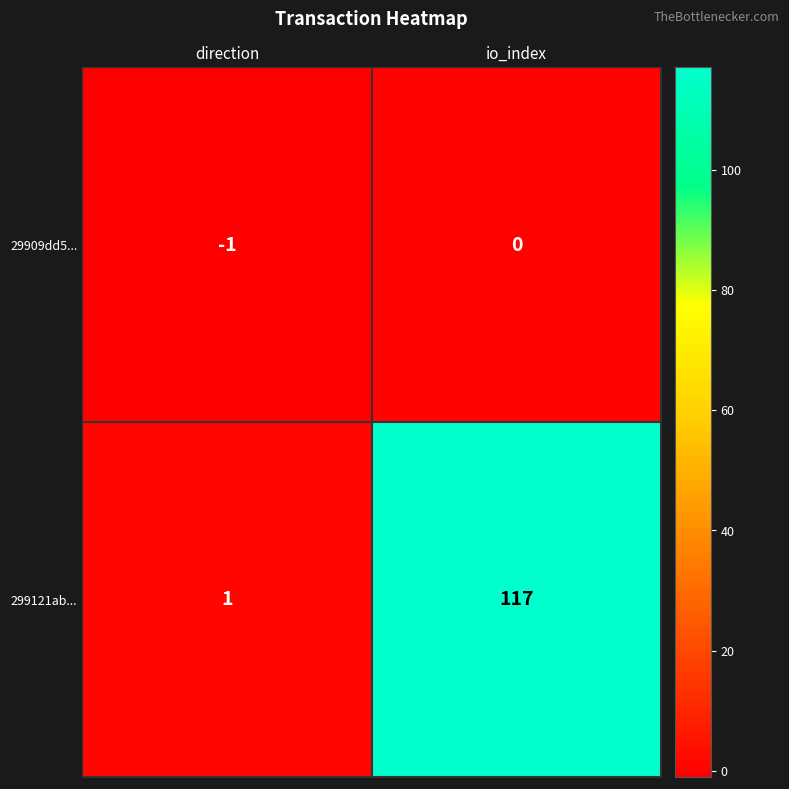

Reading right to left, what are all the values shown in this chart?

29909dd5...: io_index=0	direction=-1
299121ab...: io_index=117	direction=1